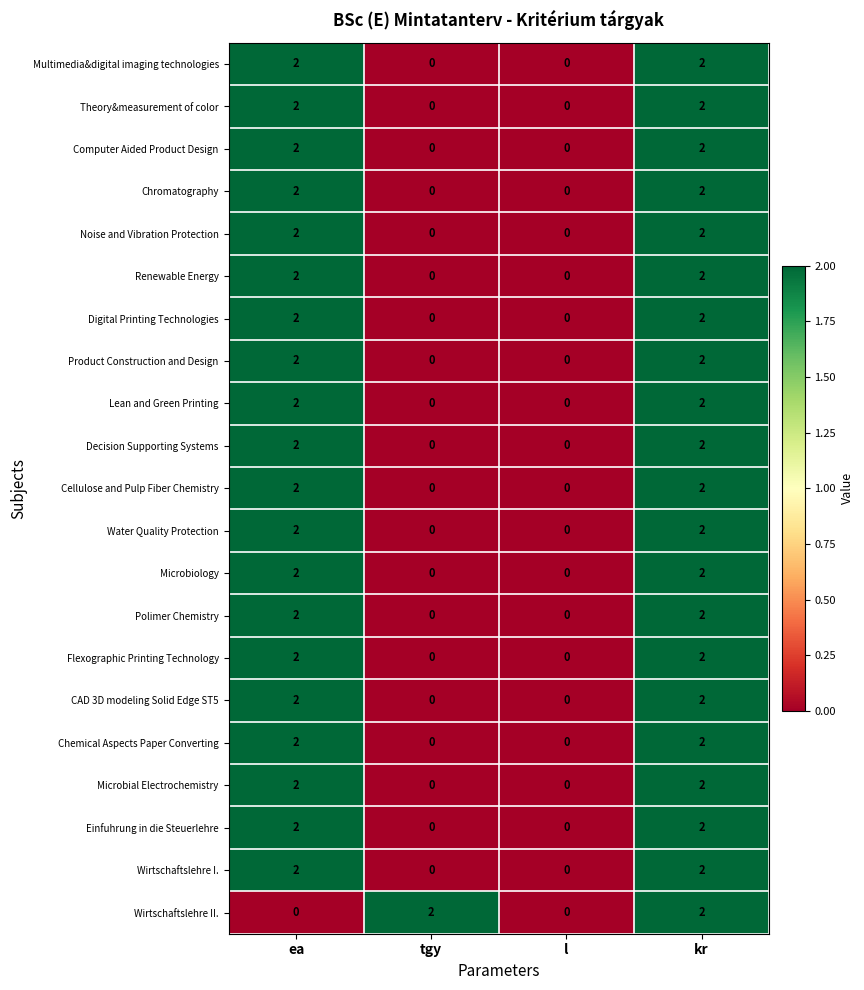

Count the Wirtschaftslehre I. values in the range 0 to 2.

4